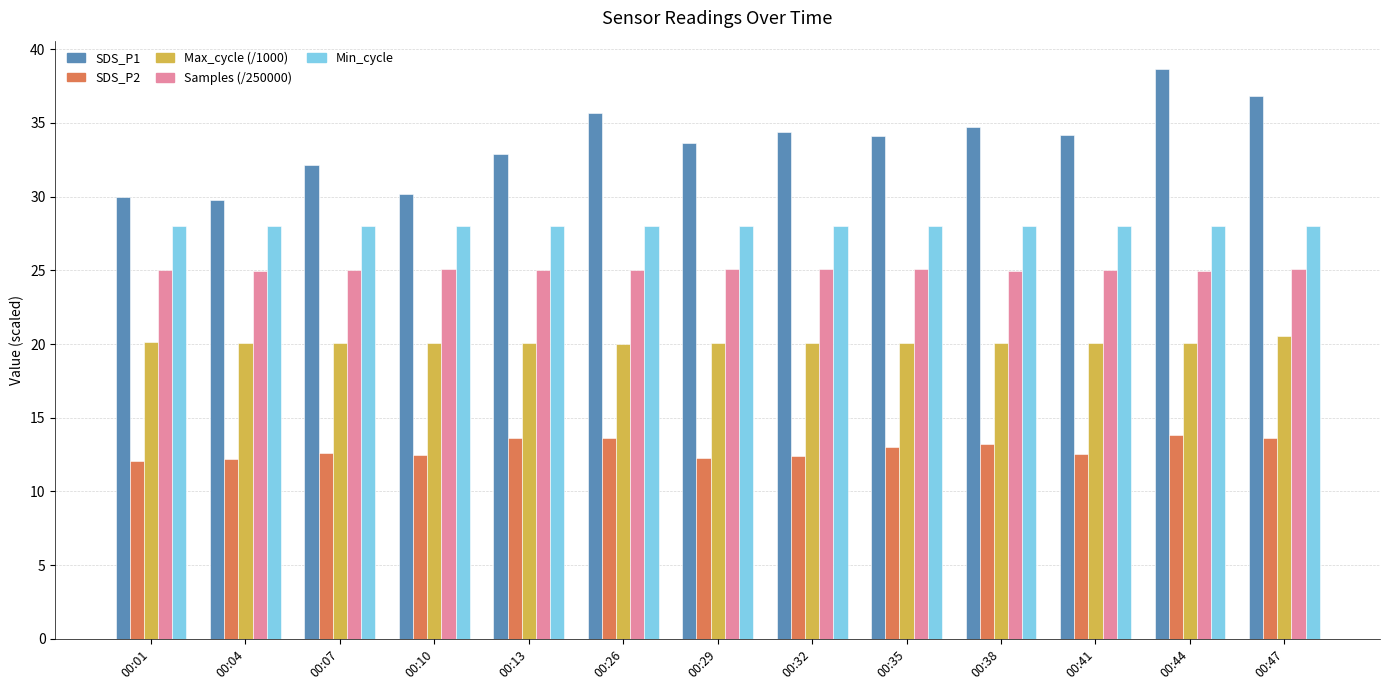

What is the spread (max minus min) of values at 00:01?

17.9